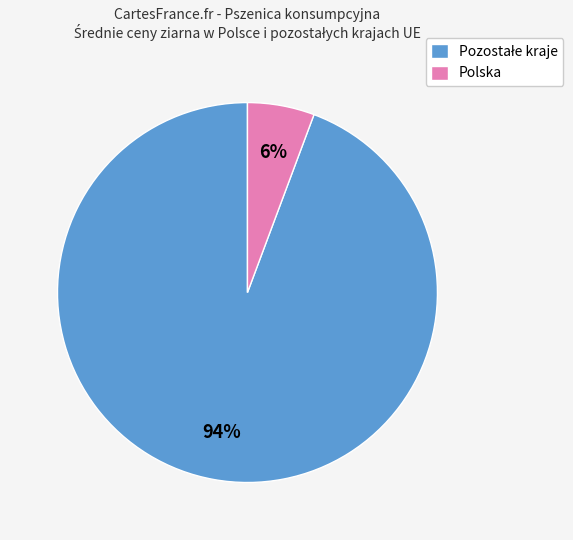

What percentage is the Polska slice, to the nearest percent?

6%